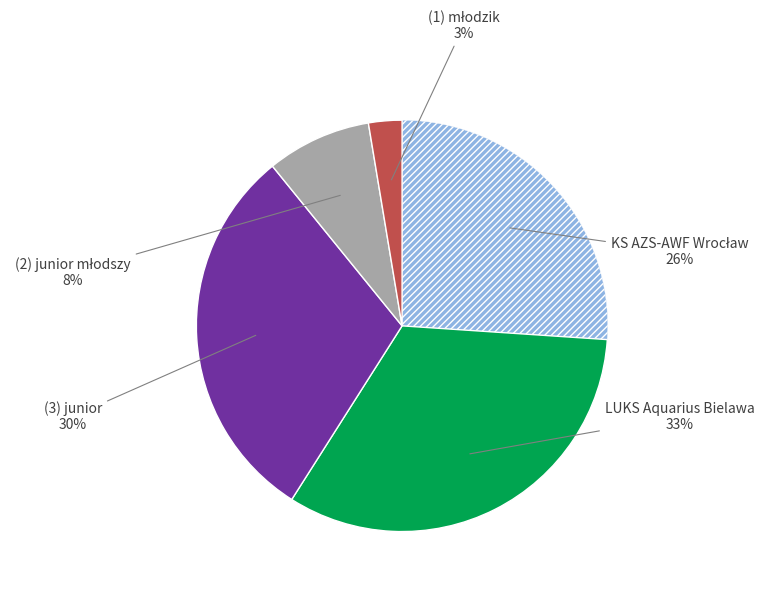

To the nearest percent, what is the difference between the largest and smallest slice percentages?

30%